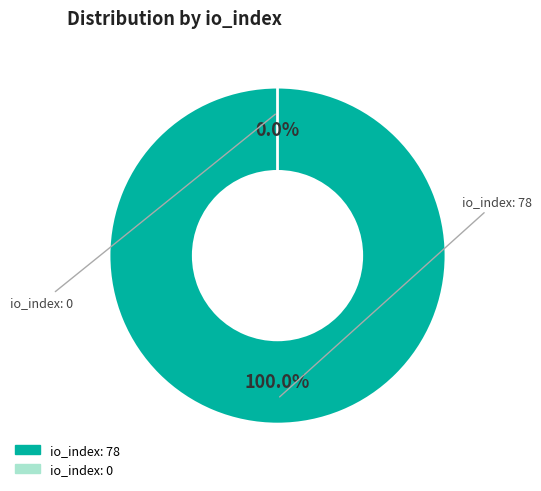

What is the total percentage of io_index_0 and io_index_78?

100.0%